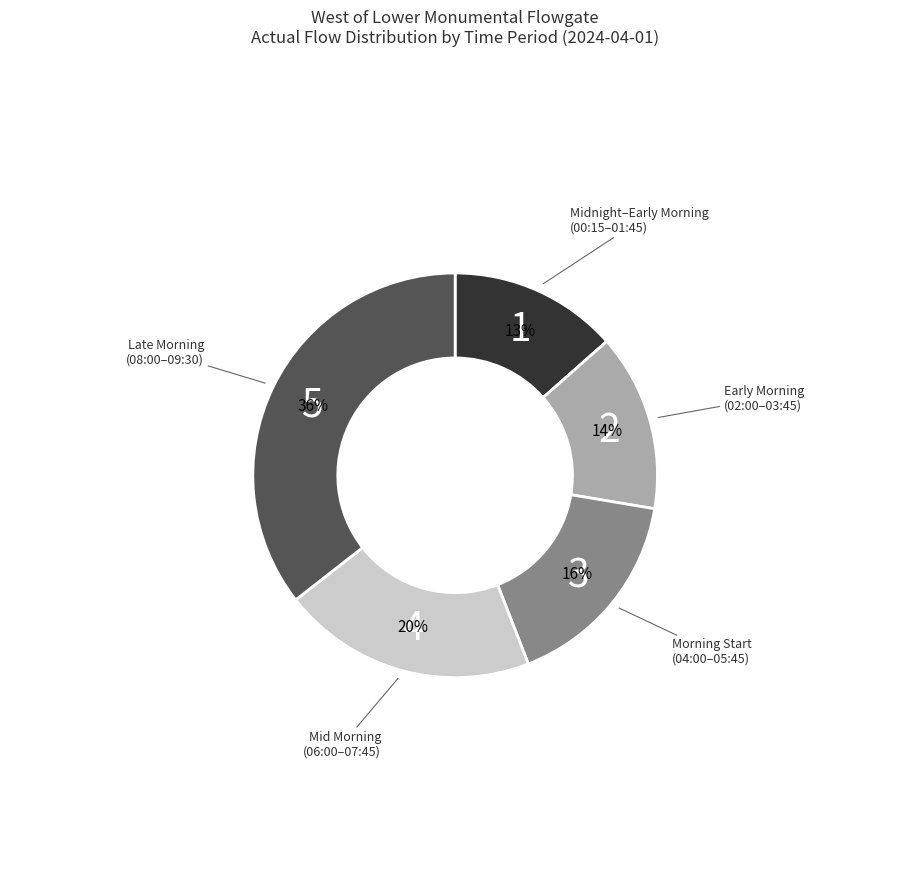

To the nearest percent, what is the average slice percentage?

20%